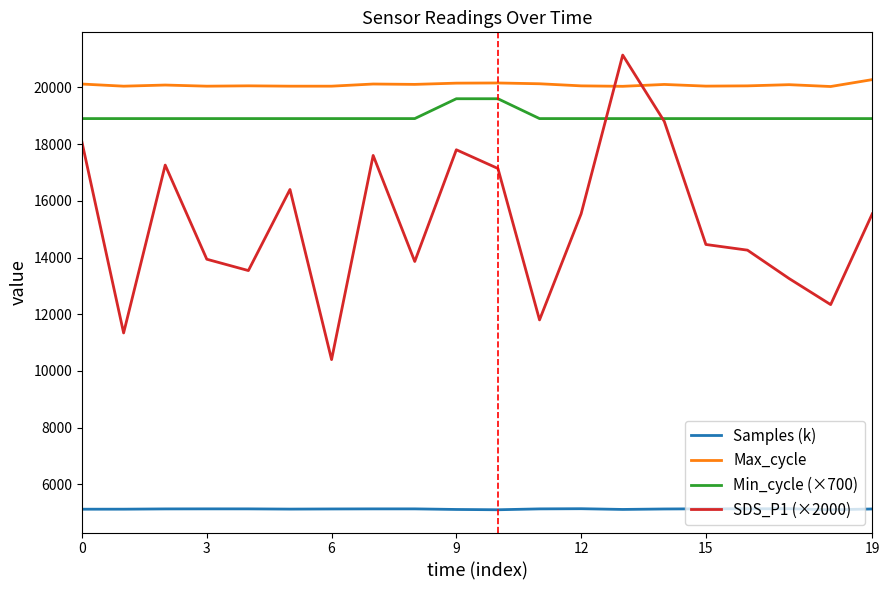

What is the minimum value shown in the chart?

5103.7